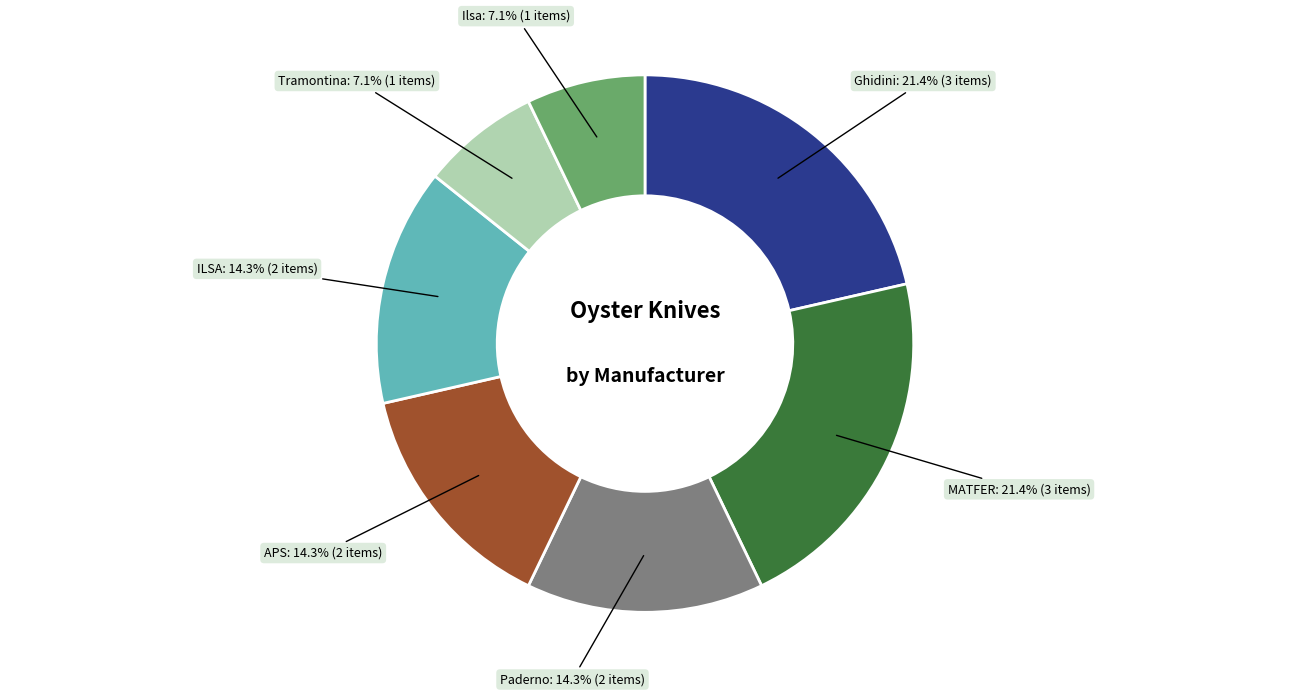

Is there any slice that represents more than half of the pie?

No